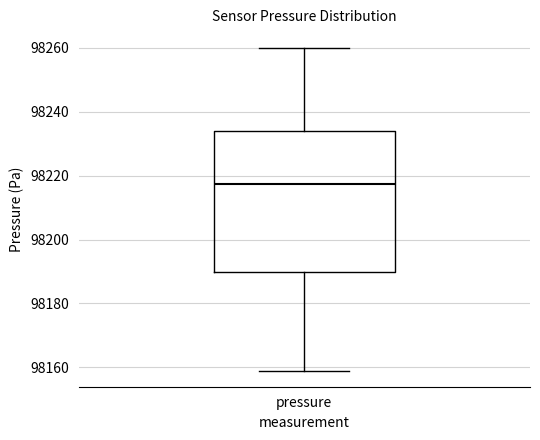

Read this box plot against the y-axis: the position of the median line, the range covered by the box, and the ends of both whiskers. The values are not printed on the chart, so give them approximately, as read against the axis.

median 98218, box 98190 to 98234, whiskers 98158 to 98260